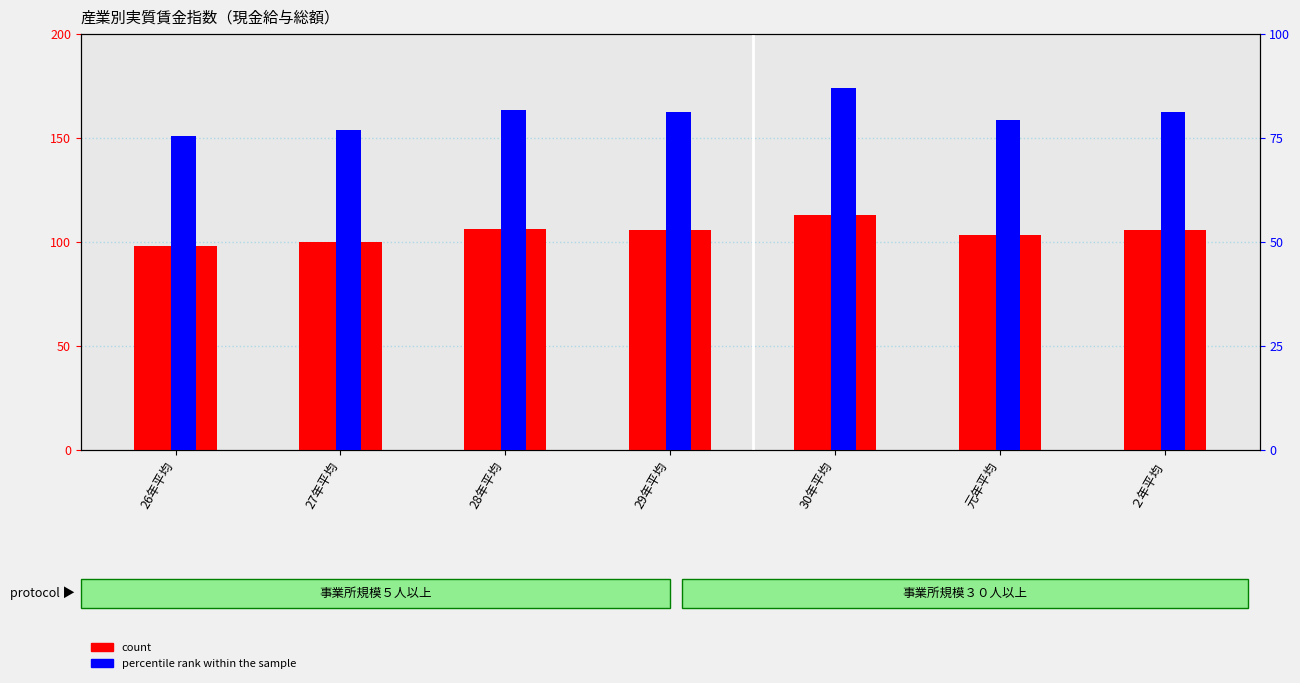

List the labels in order of percentile rank within the sample value, smallest first.

26年平均, 27年平均, 元年平均, ２年平均, 29年平均, 28年平均, 30年平均